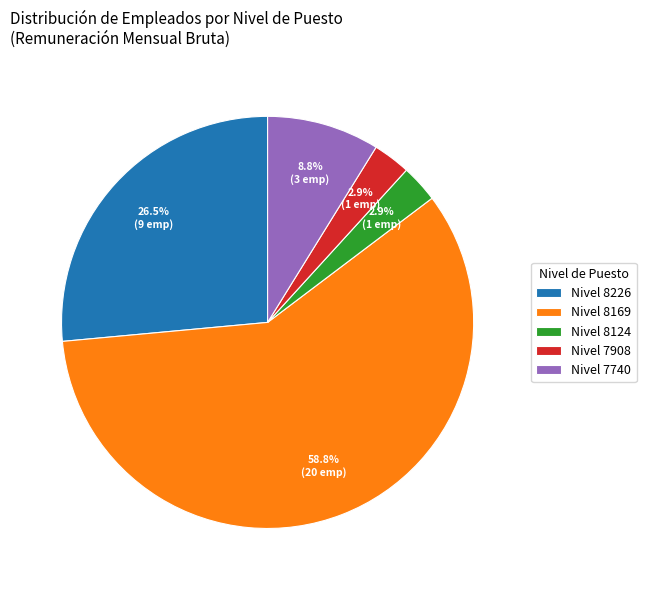

To the nearest percent, what is the average slice percentage?

20%